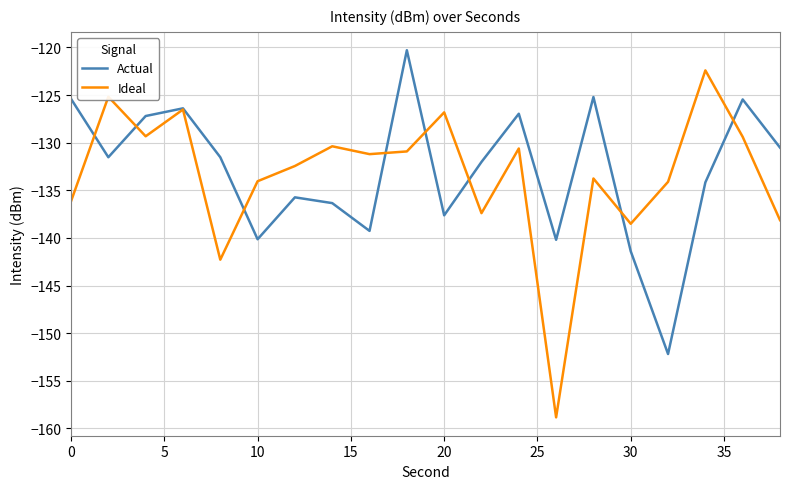

What is the lowest value of the Ideal series?

-158.8